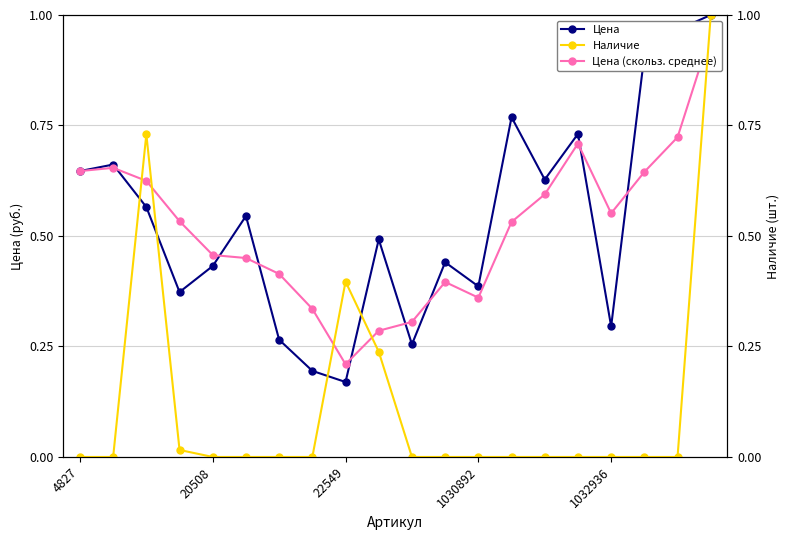

In Цена, how many points are lower than both neighbors (excluding endpoints)?

6